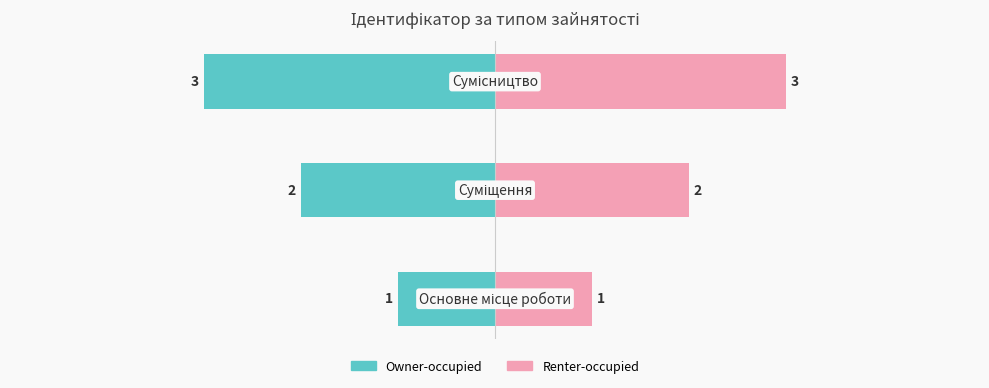

At how many categories does at least one series exceed 2?

1